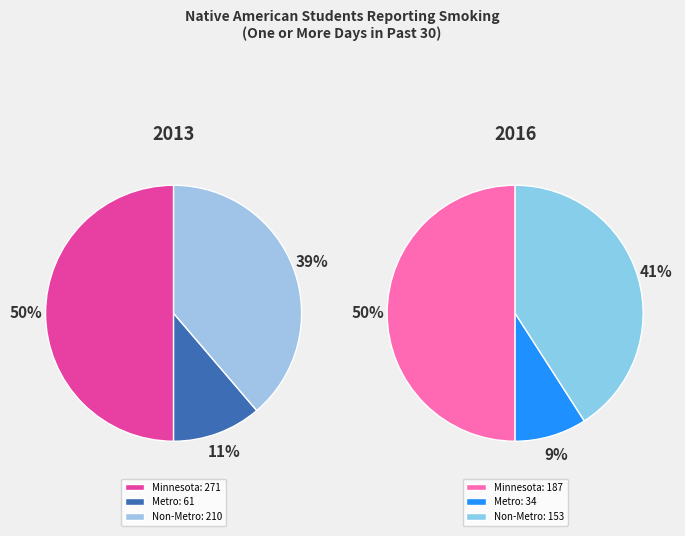

What percentage is the Non-Metro slice, to the nearest percent?

39%